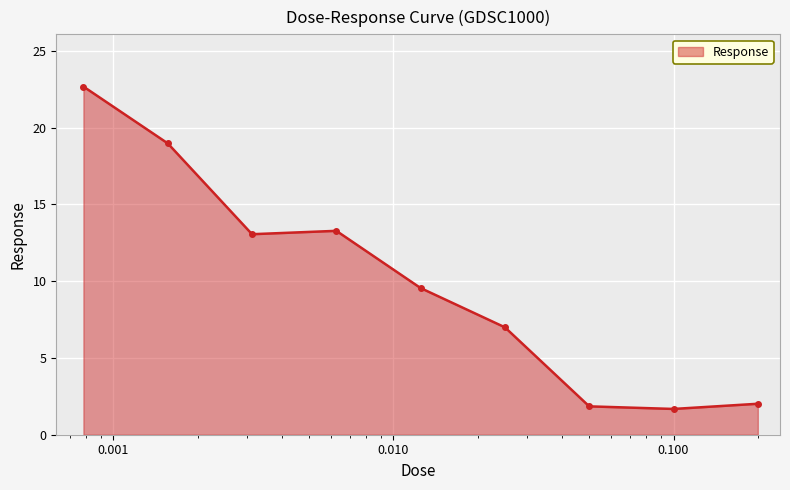

What is the value of the 5th point from the left?

9.5